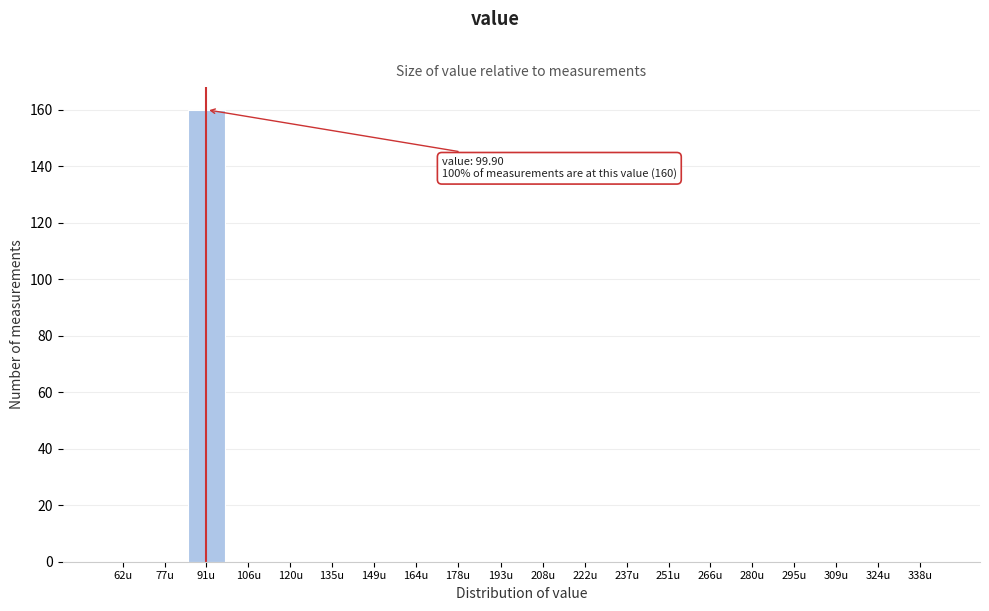

Reading left to right, extract all data points from this chart.

62u=0	77u=0	91u=160	106u=0	120u=0	135u=0	149u=0	164u=0	178u=0	193u=0	208u=0	222u=0	237u=0	251u=0	266u=0	280u=0	295u=0	309u=0	324u=0	338u=0